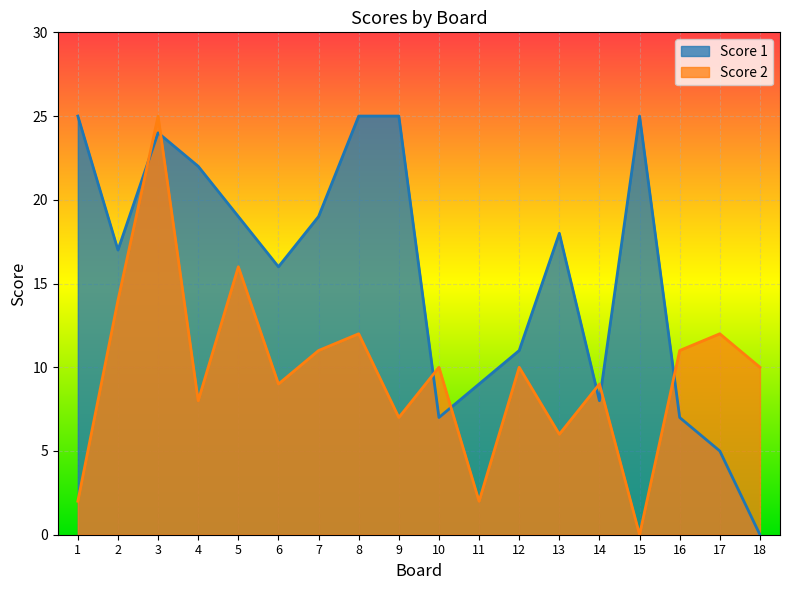

Read the Score 2 value at 7, to the nearest 10.

10